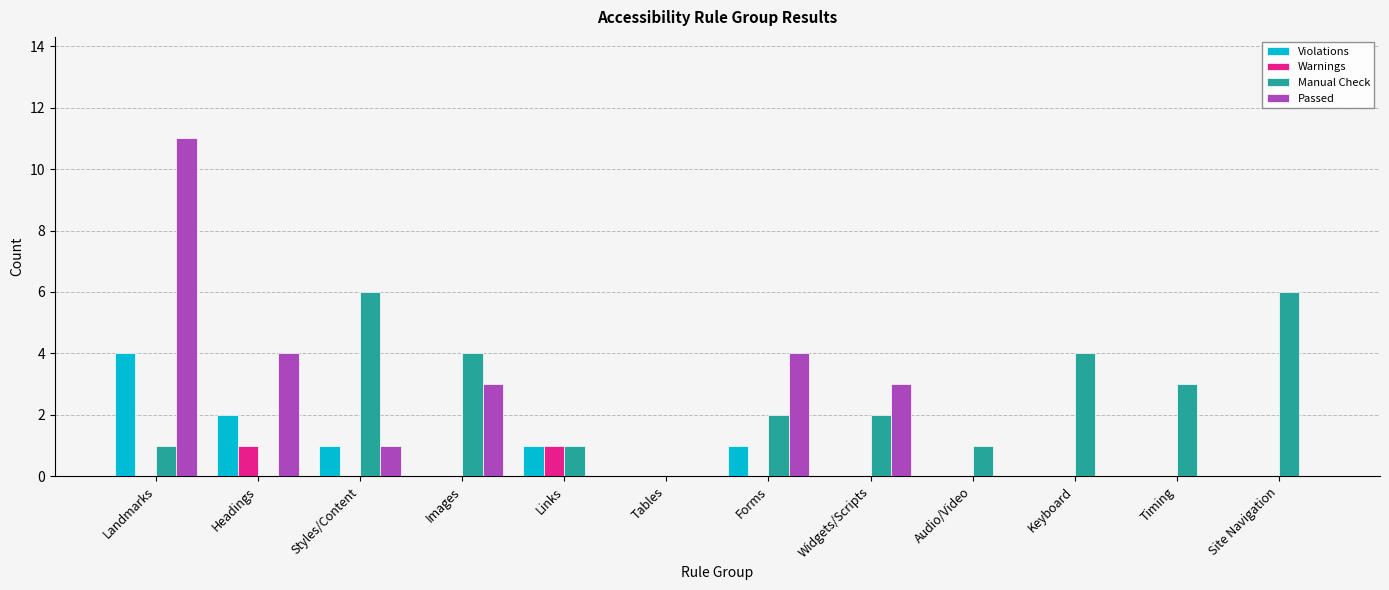

What is the greatest value displayed?

11